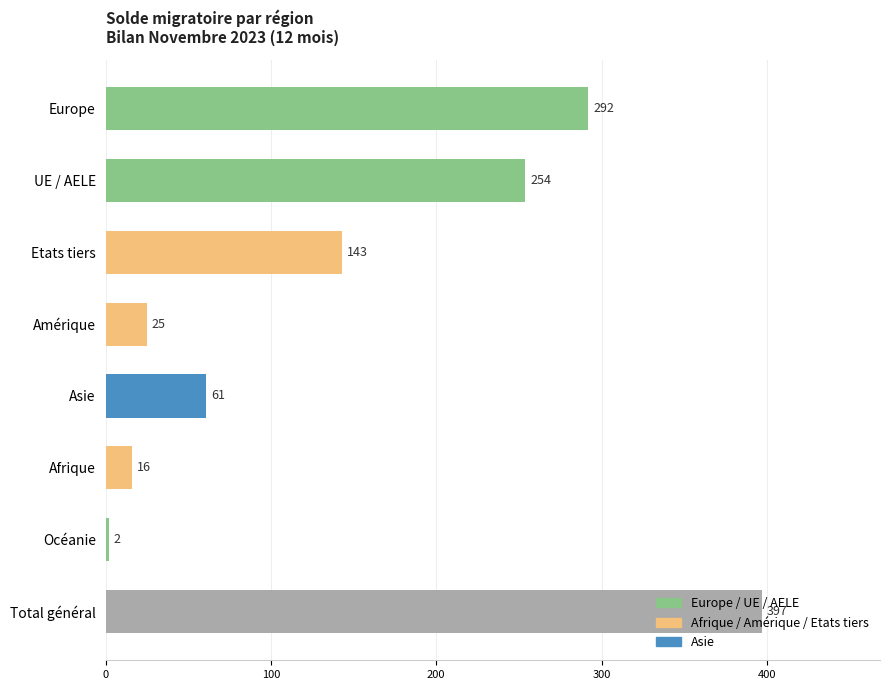

What is the approximate value at Etats tiers, to the nearest 10?

140